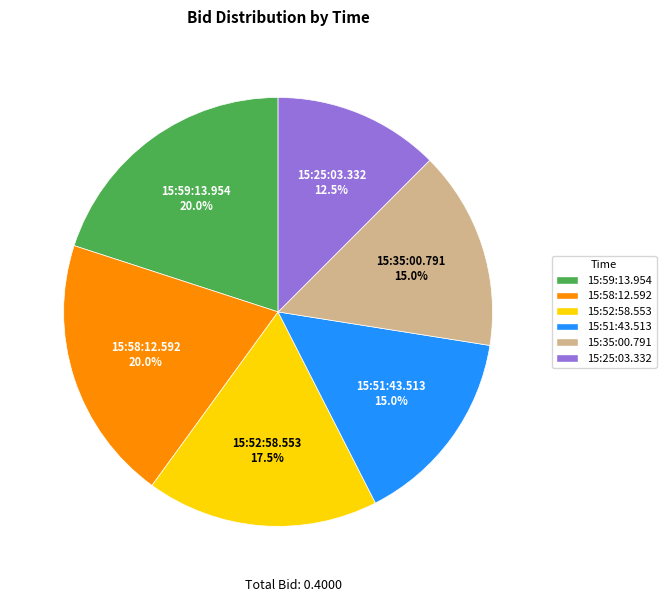

Which has a higher value, 15:35:00.791 or 15:58:12.592?

15:58:12.592